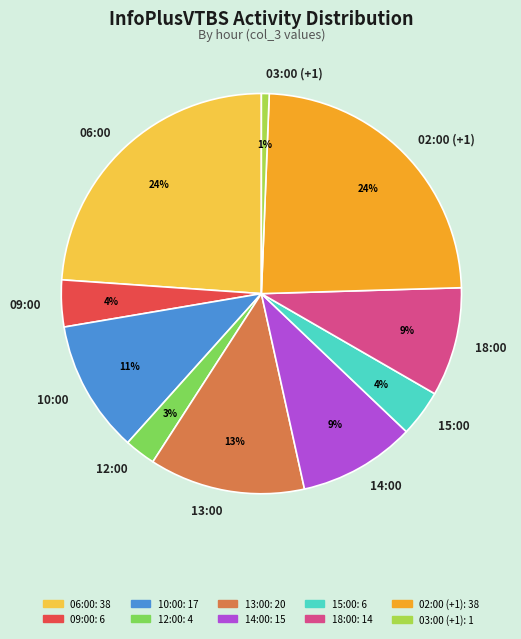

To the nearest percent, what is the combined percentage of 13:00 and 14:00?

22%